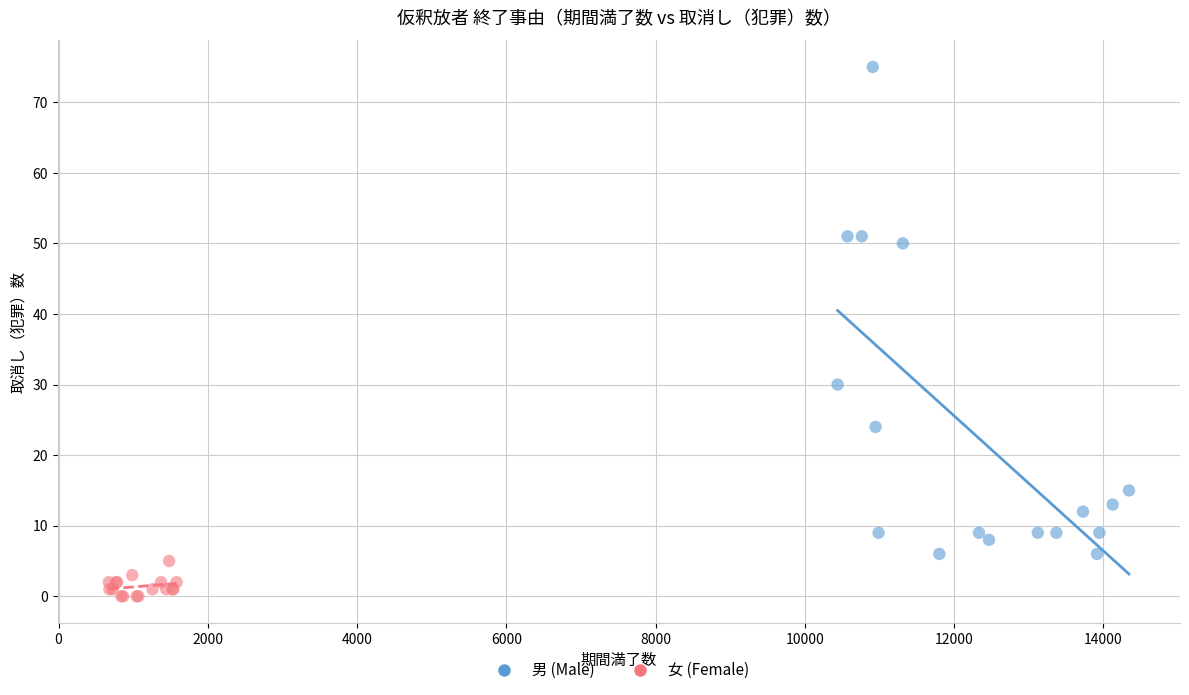

Which series contains the highest Y value?

男 (Male)